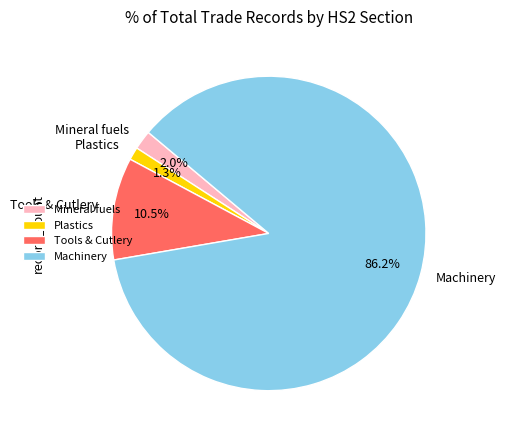

To the nearest percent, what is the difference between the largest and smallest slice percentages?

85%